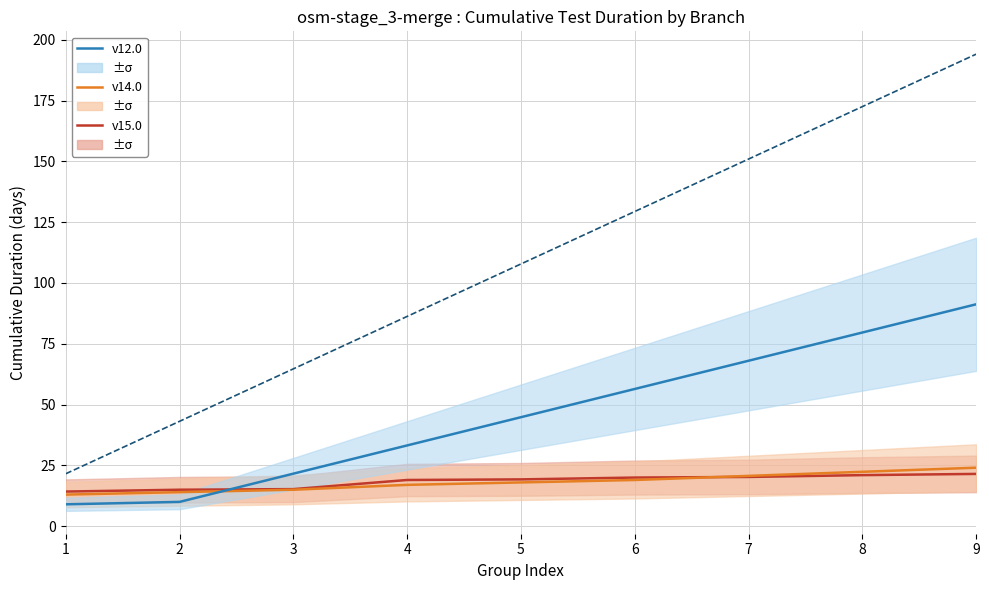

What is the minimum value for v15.0 (master-like)?

14.2